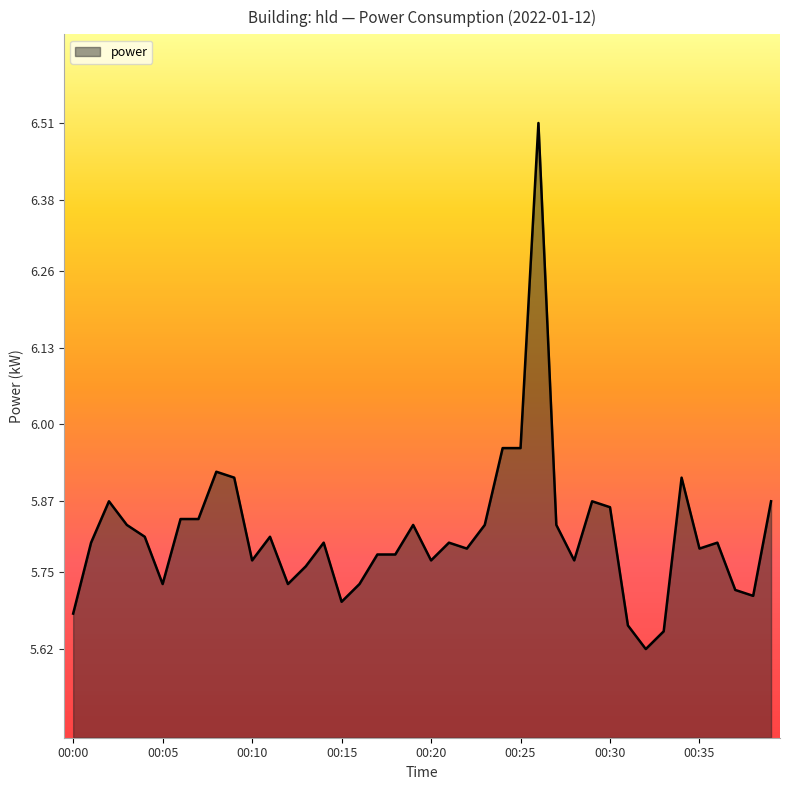

What is the maximum value shown in the chart?

6.5